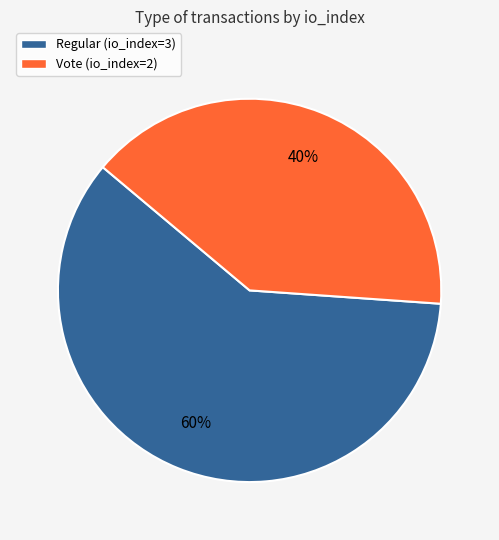

To the nearest percent, what percentage of the pie is Vote (io_index=2)?

40%